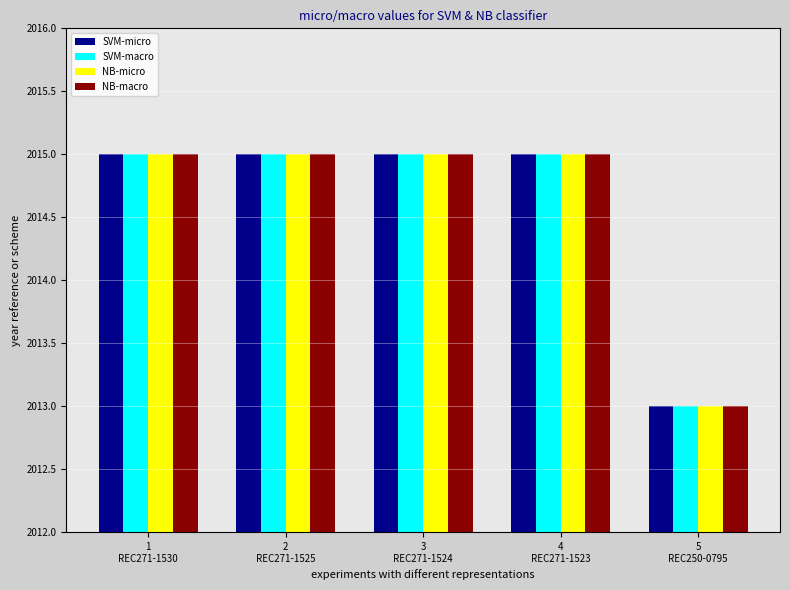

What is the greatest value displayed?

2015